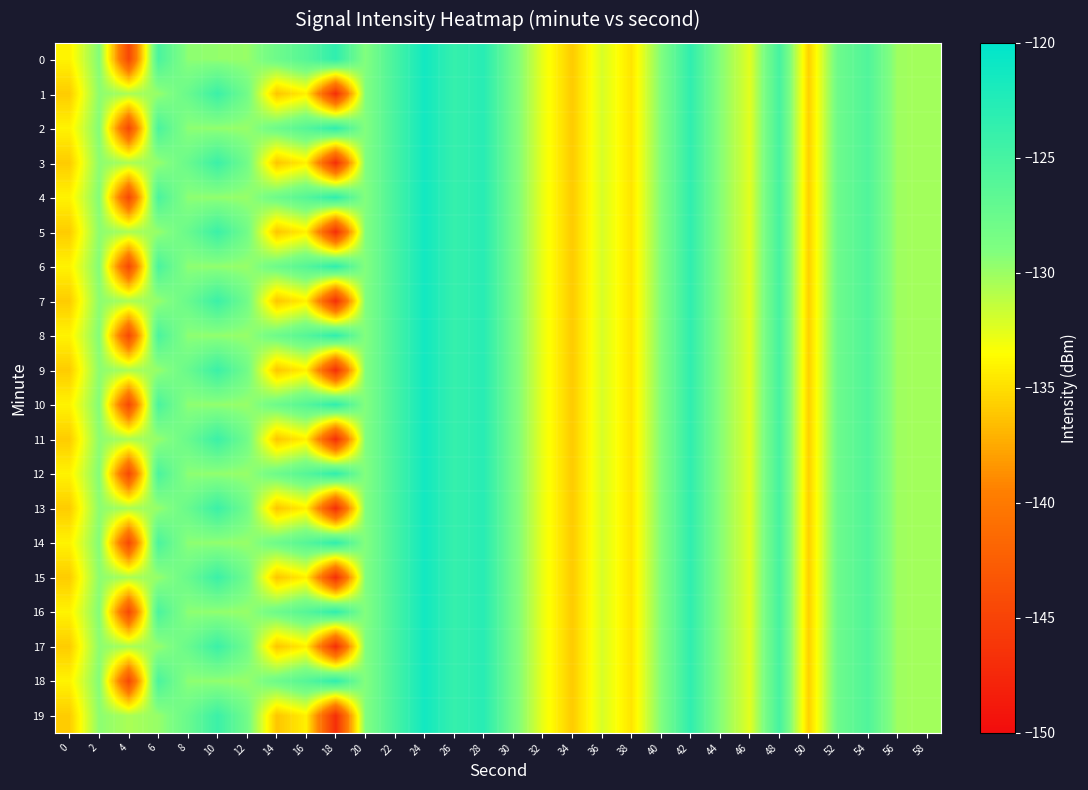

At 28, list the series in order from smallest to largest.

0, 1, 2, 3, 4, 5, 6, 7, 8, 9, 10, 11, 12, 13, 14, 15, 16, 17, 18, 19